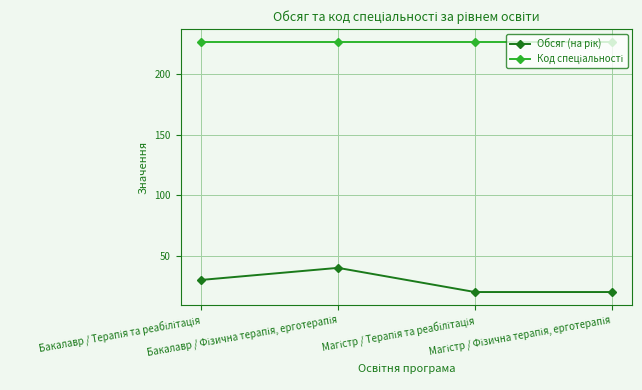

How many categories are shown in the chart?

4